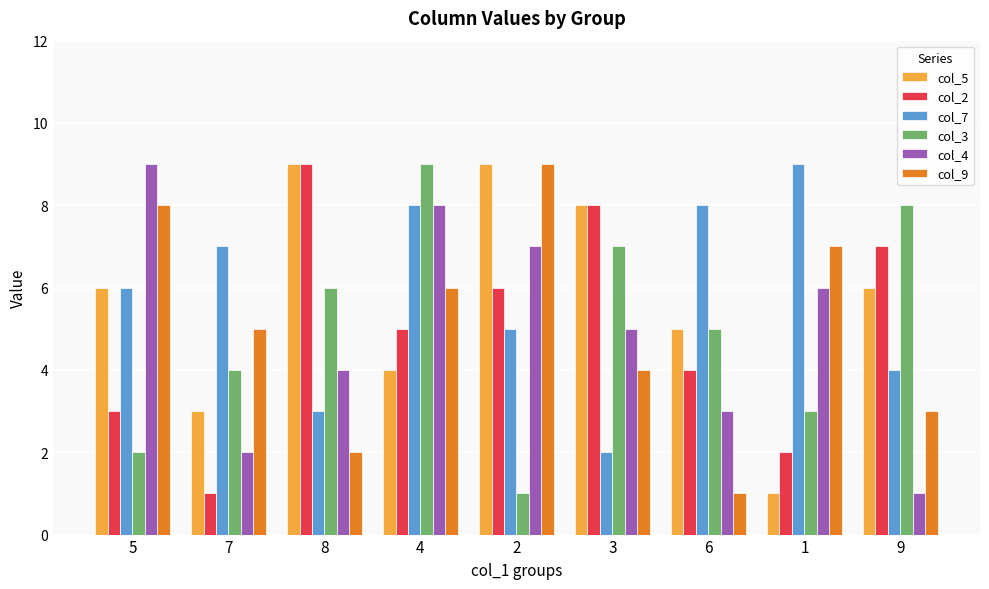

At which label is col_2 closest to 5?

4